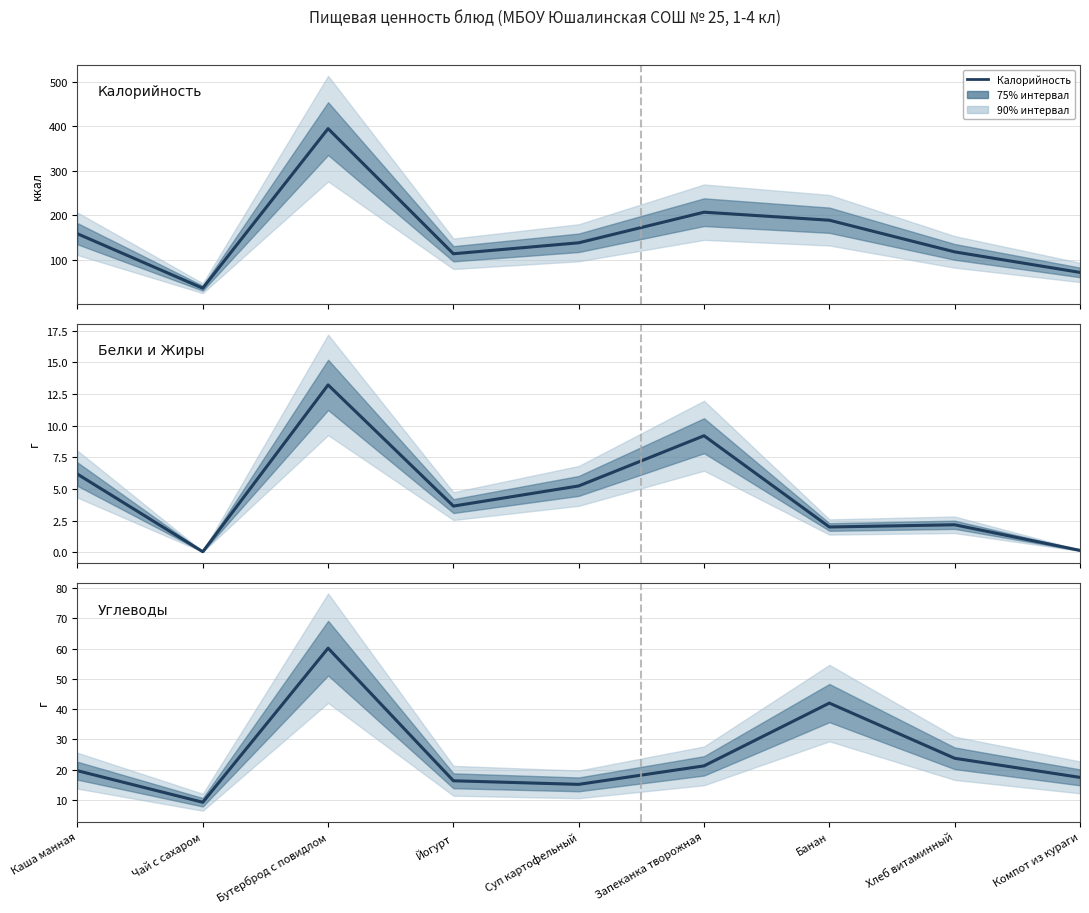

Reading left to right, what are all the values shown in this chart?

Калорийность: Каша манная=158.6	Чай с сахаром=36.6	Бутерброд с повидлом=394.4	Йогурт=113.8	Суп картофельный=138.4	Запеканка творожная=207.0	Банан=189.0	Хлеб витаминный=118.0	Компот из кураги=72.0
Белки и Жиры: Каша манная=6.2	Чай с сахаром=0.1	Бутерброд с повидлом=13.2	Йогурт=3.6	Суп картофельный=5.2	Запеканка творожная=9.2	Банан=2.0	Хлеб витаминный=2.2	Компот из кураги=0.2
Углеводы: Каша манная=19.7	Чай с сахаром=9.3	Бутерброд с повидлом=60.1	Йогурт=16.4	Суп картофельный=15.2	Запеканка творожная=21.3	Банан=42.0	Хлеб витаминный=23.8	Компот из кураги=17.5